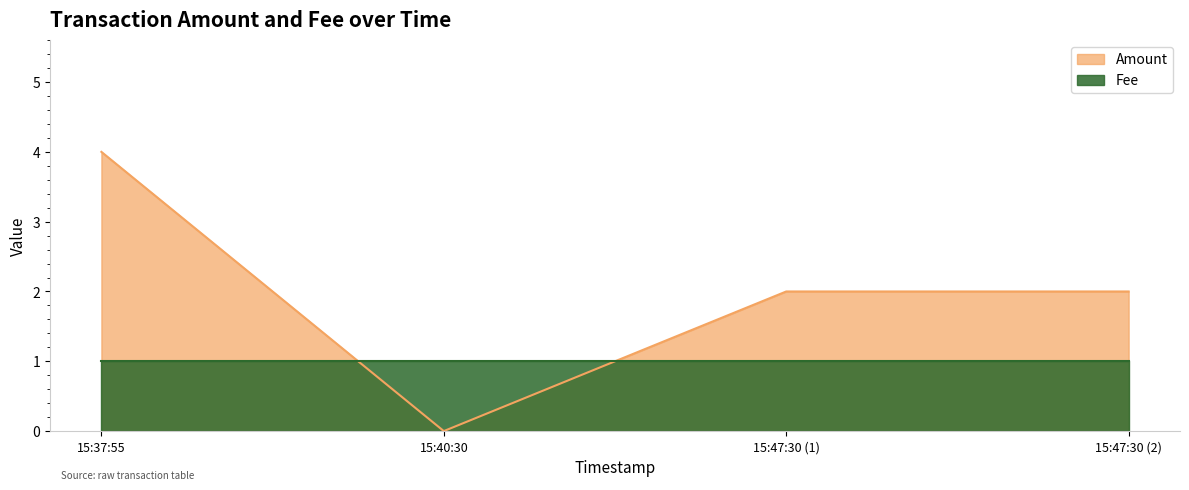

What is the greatest value displayed?

4